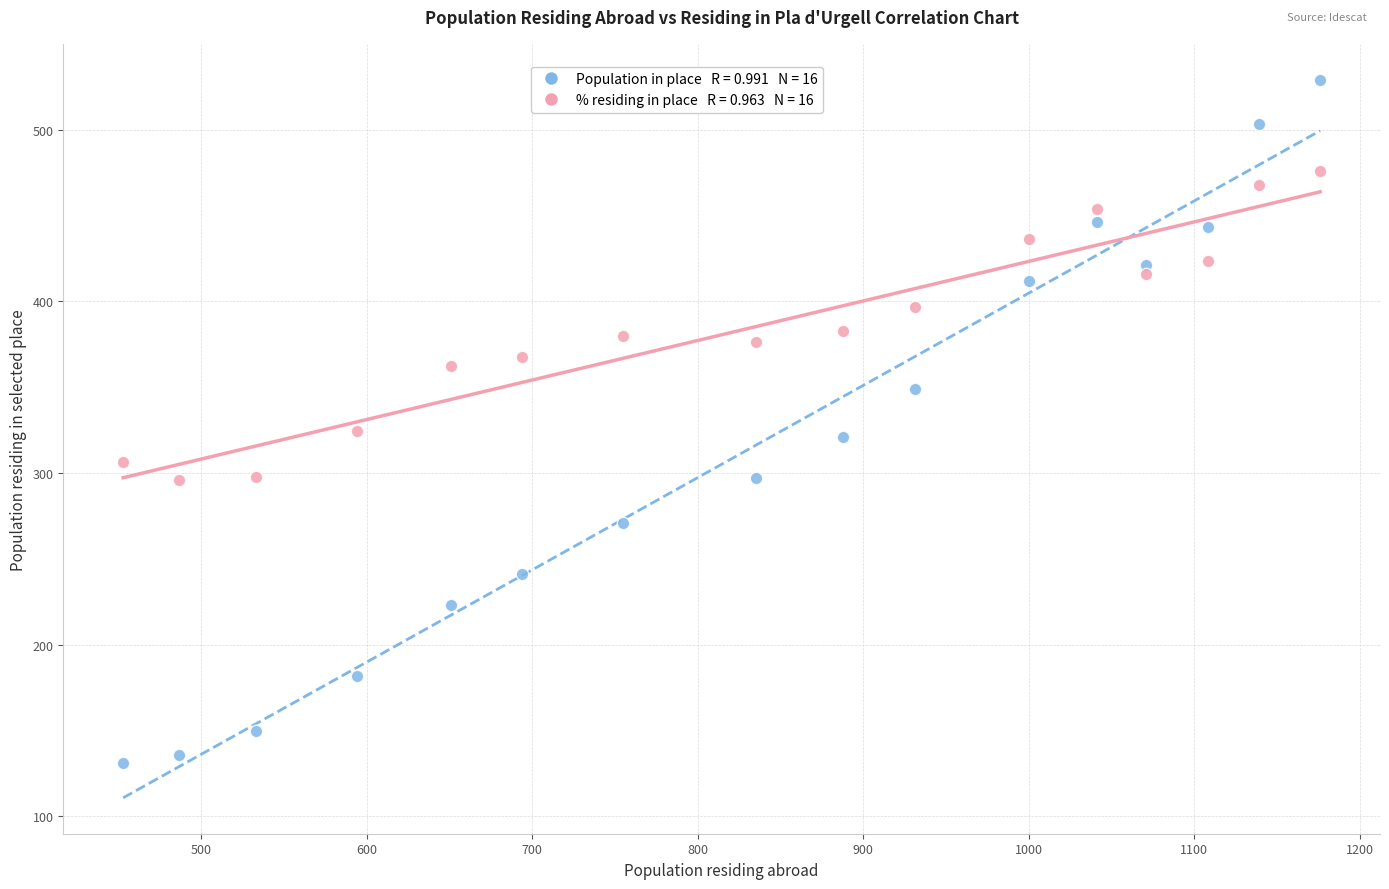

Across all data points, what is the range of X values (max minus min)?

723.0